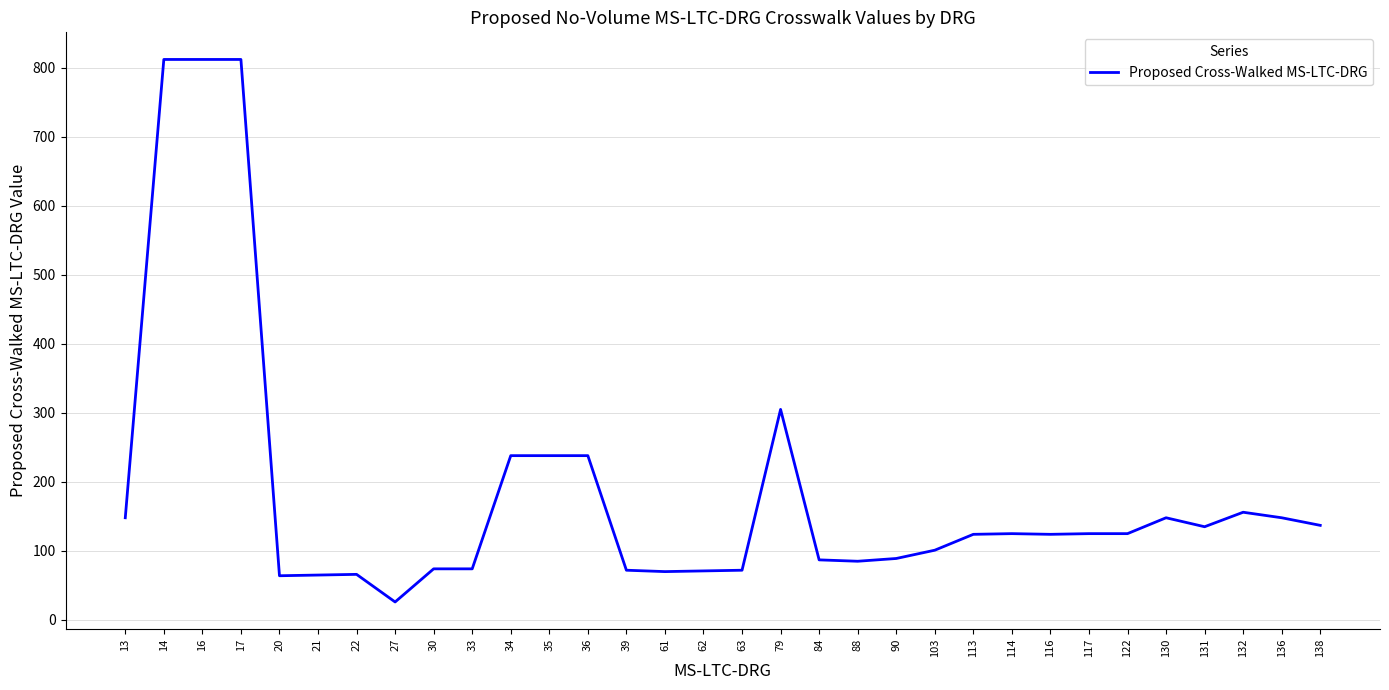

What is the smallest value displayed?

26